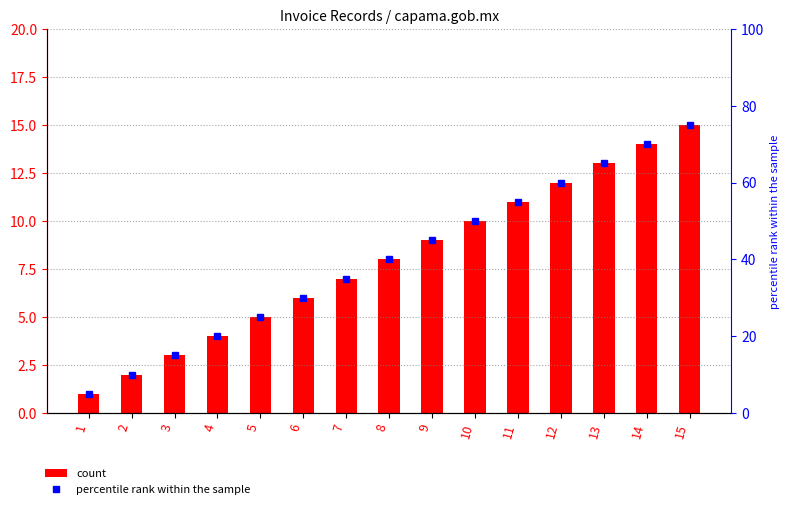

What is the smallest value displayed?

1